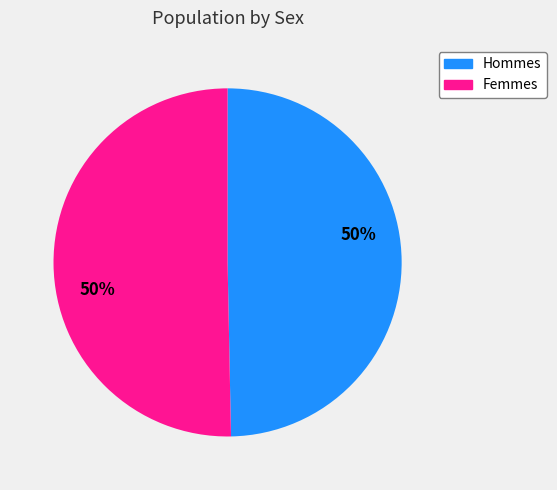

To the nearest percent, what is the average slice percentage?

50%